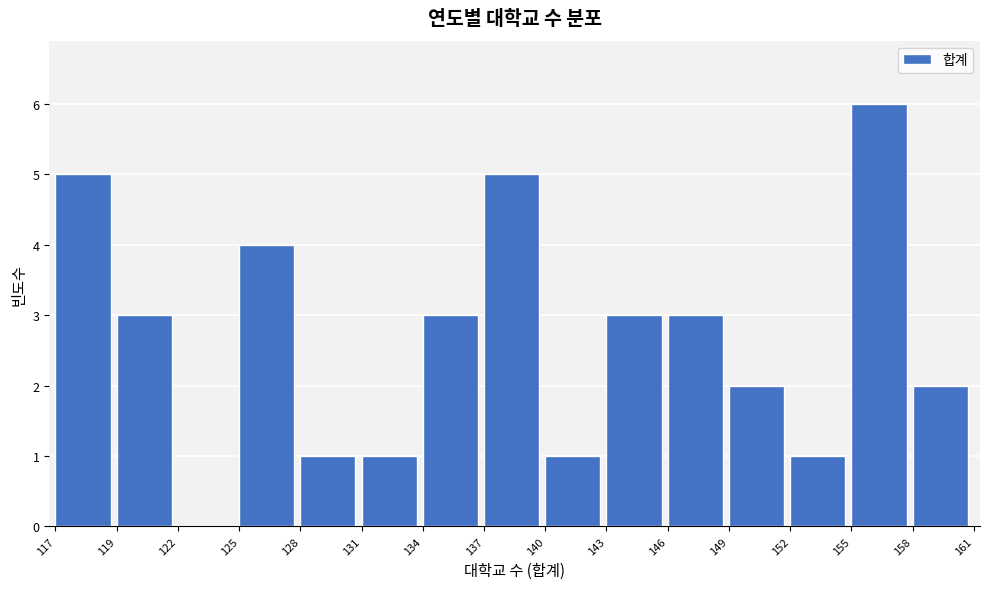

Reading right to left, what are all the values shown in this chart?

158=2	155=6	152=1	149=2	146=3	143=3	140=1	137=5	134=3	131=1	128=1	125=4	122=0	119=3	117=5